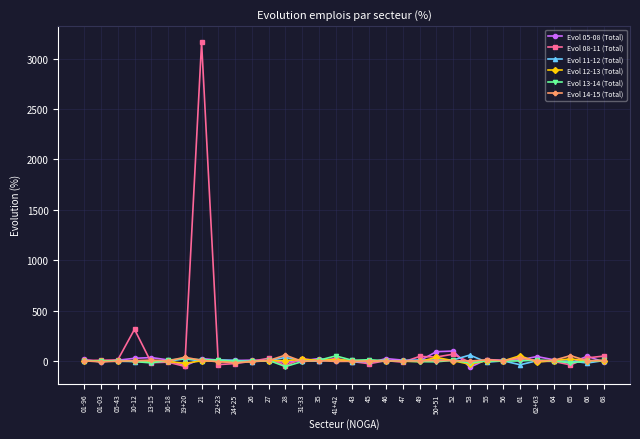

At which category is the sum across all series the highest?

21